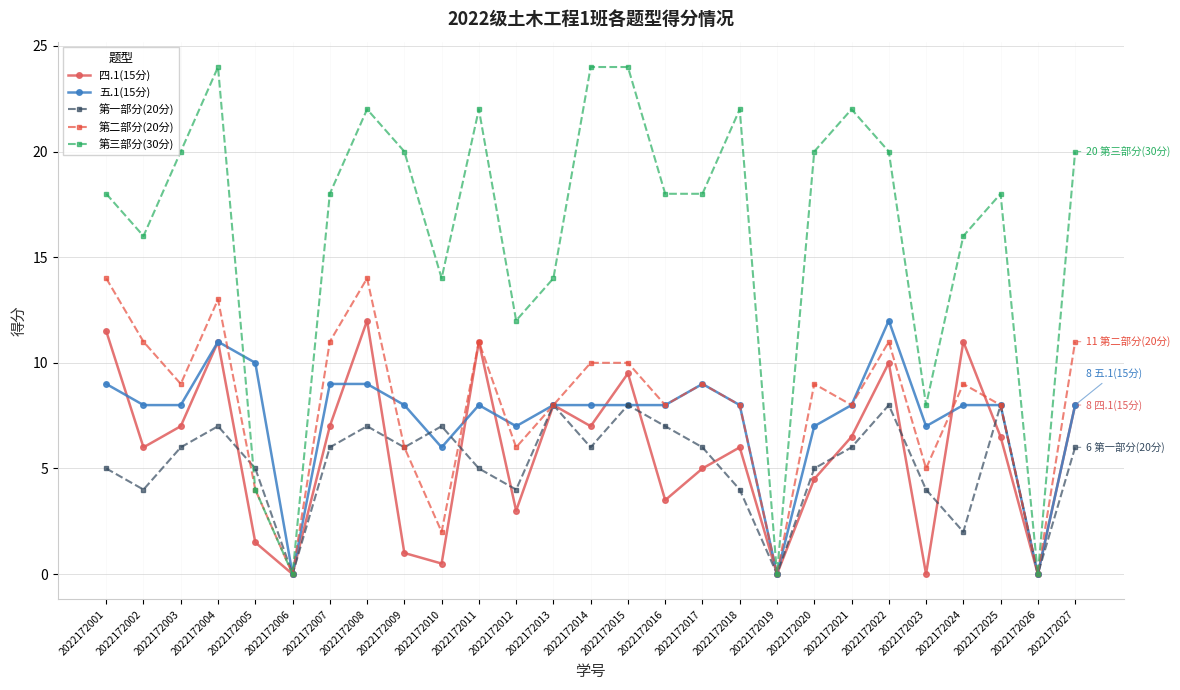

What is the value of the 四.1(15分) point at the 11th from the left?

11.0